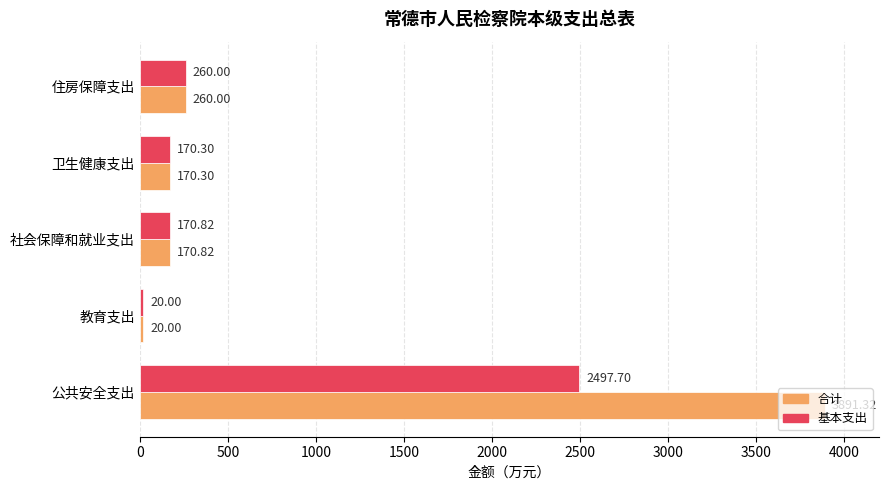

Rank the categories by 基本支出 value from highest to lowest.

公共安全支出, 住房保障支出, 社会保障和就业支出, 卫生健康支出, 教育支出